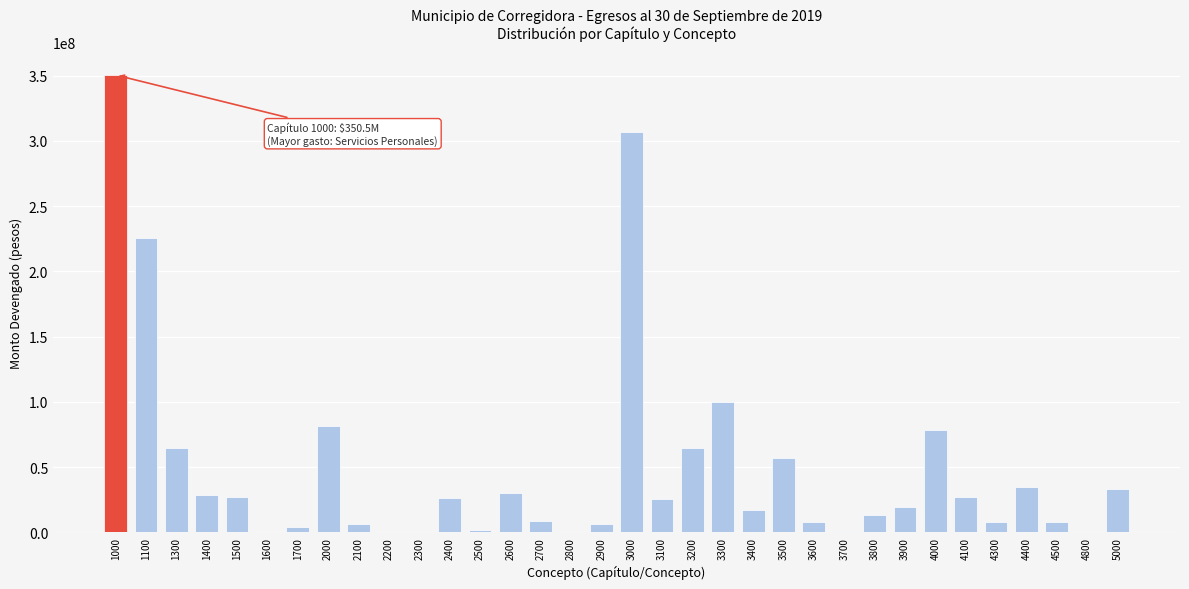

Approximately how many times larger is the value at 3200 compared to 1500?

2.4